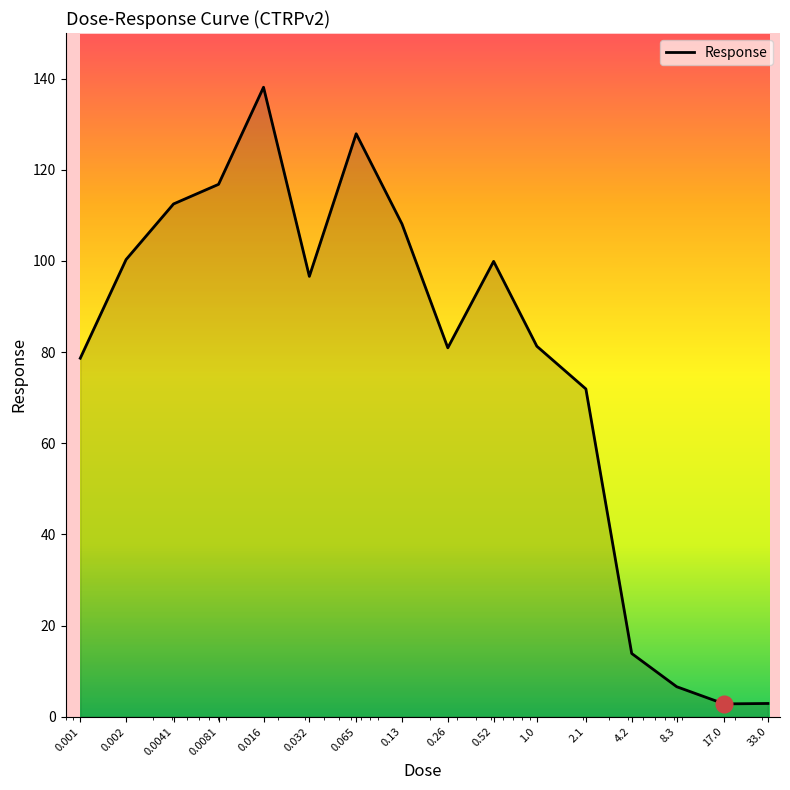

What is the maximum value shown in the chart?

138.1